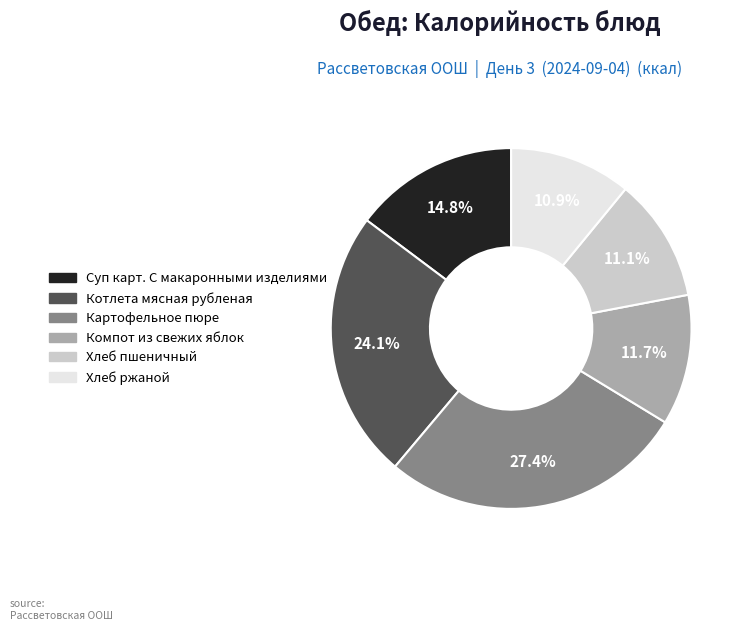

Does Компот из свежих яблок account for over 50% of the chart?

No